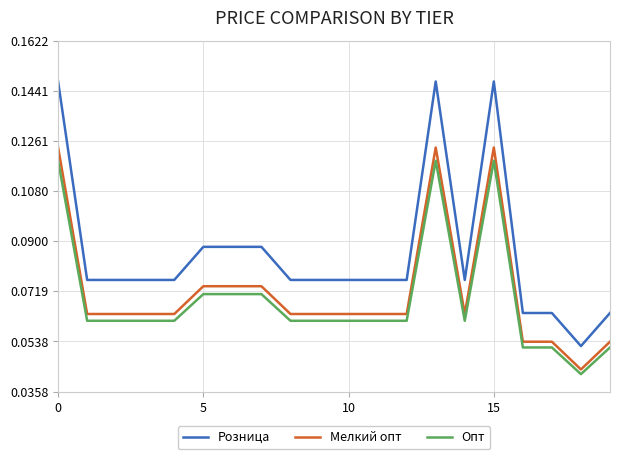

What are all the series names shown in the legend?

Розница, Мелкий опт, Опт